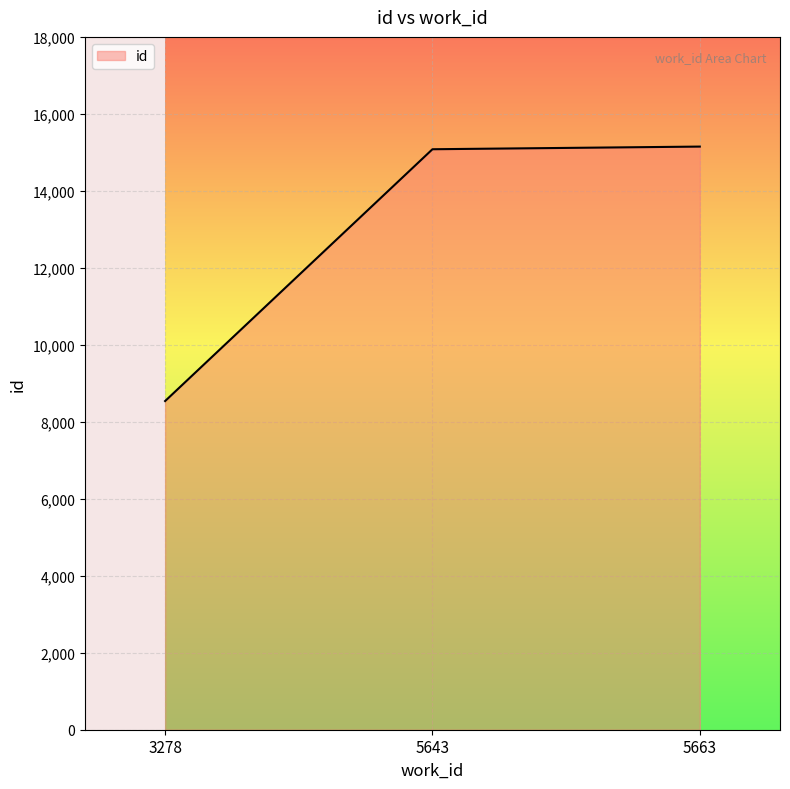

What is the change in value from 3278 to 5663?

+6611